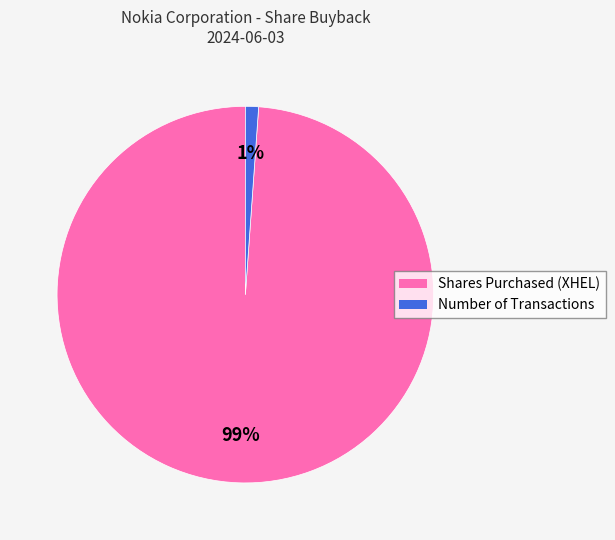

What percentage is the Number of Transactions slice, to the nearest percent?

1%